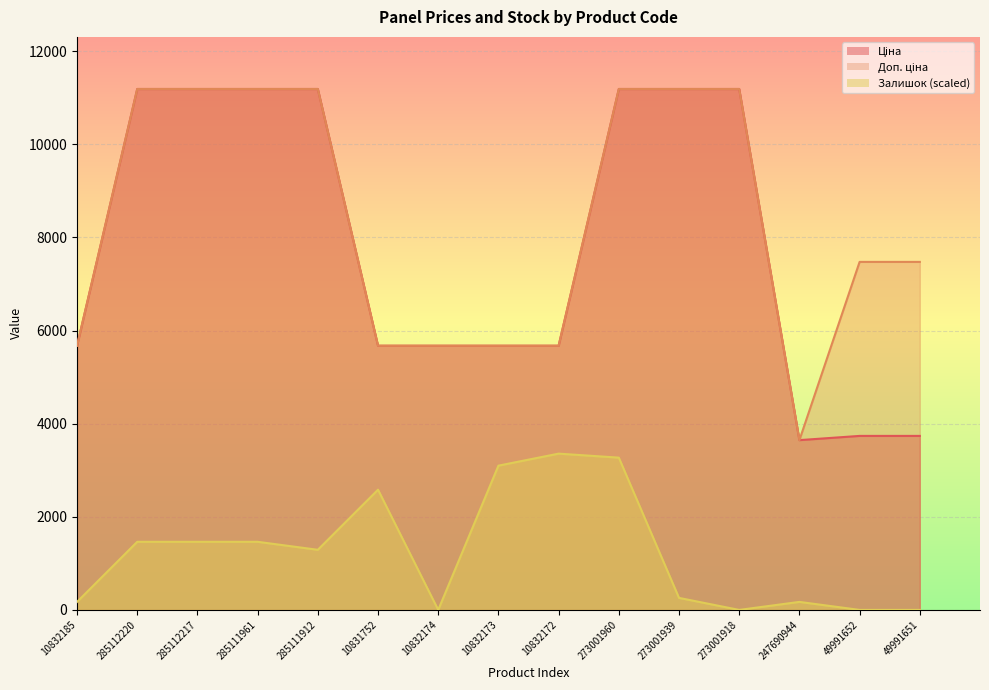

True or false: Ціна and Доп. ціна cross at least once.

False